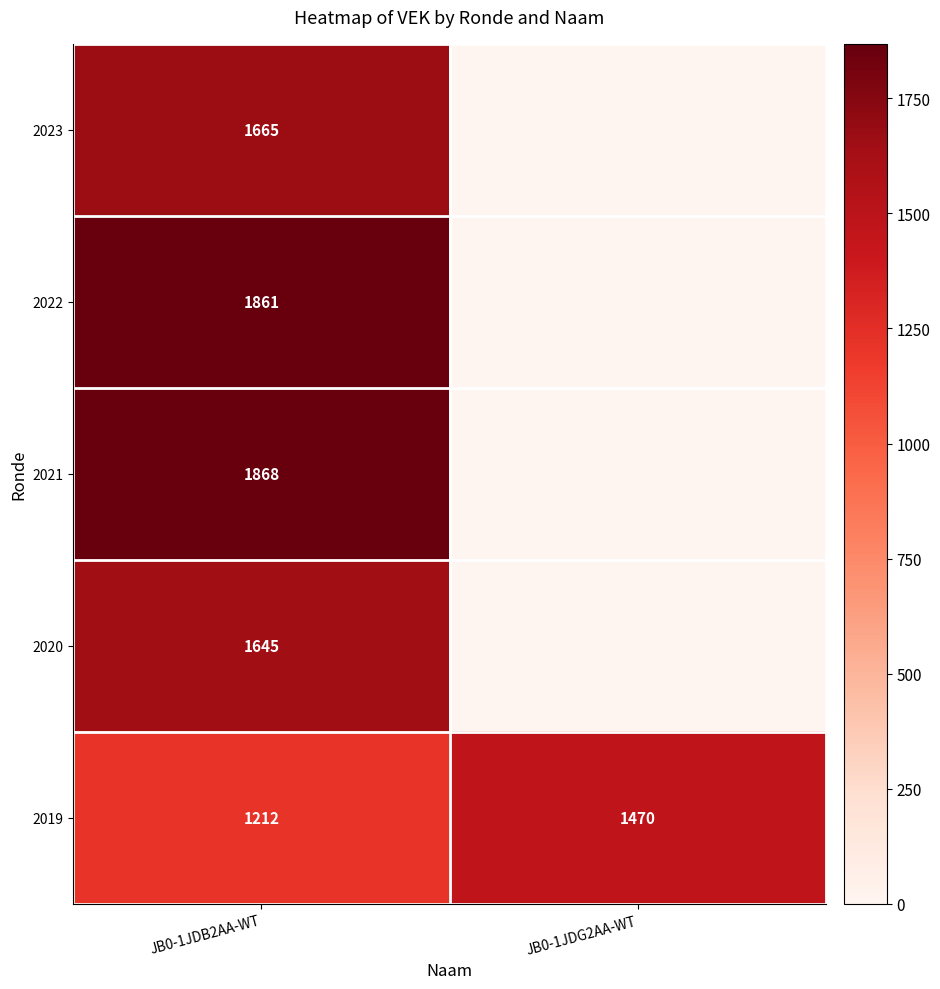

What is the spread (max minus min) of values at JB0-1JDB2AA-WT?

656